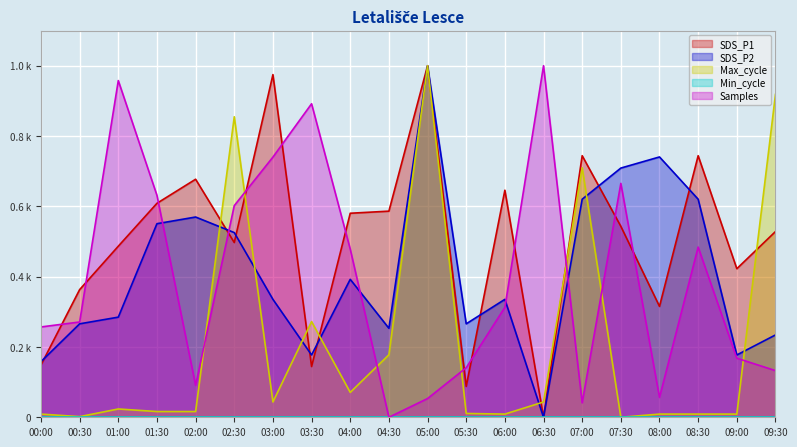

What is the difference between the second highest and minimum values in the Samples series?

1.0